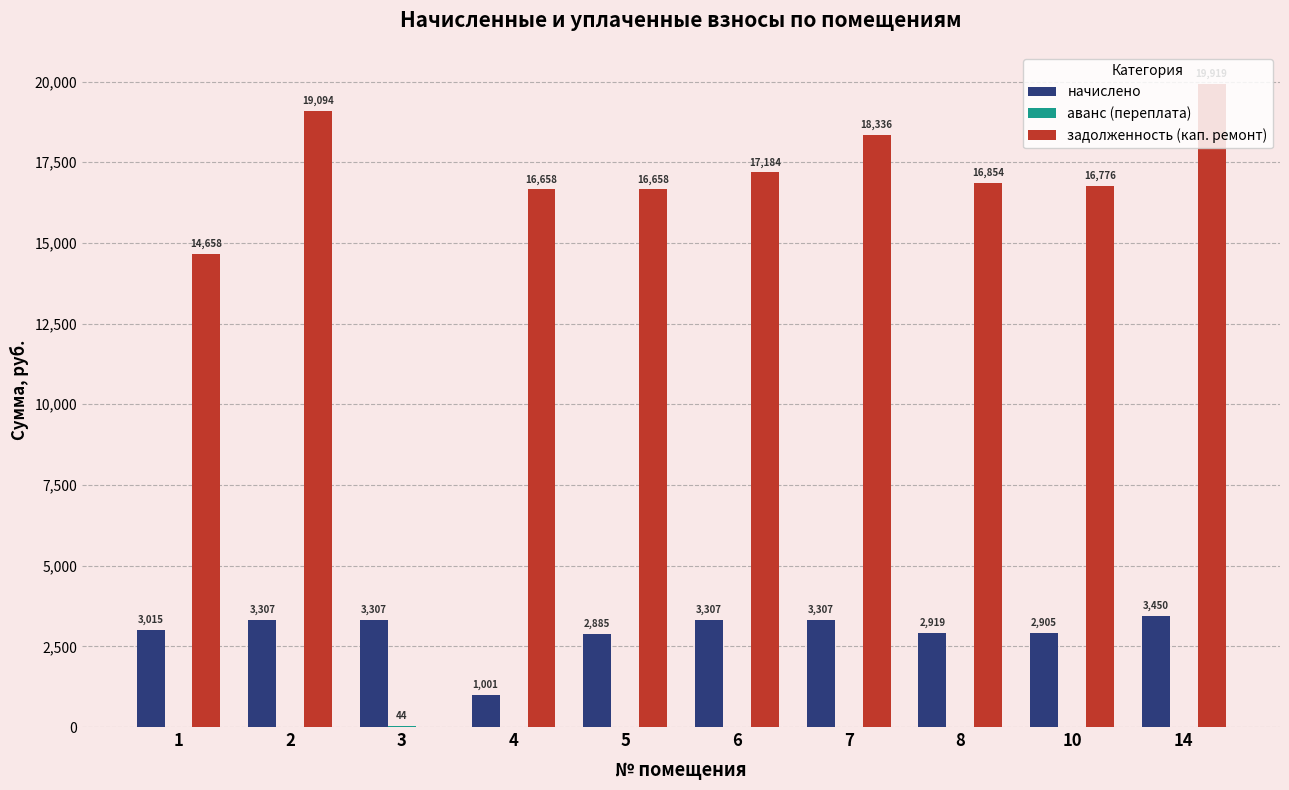

Where is начислено nearest to the value 2225?

5